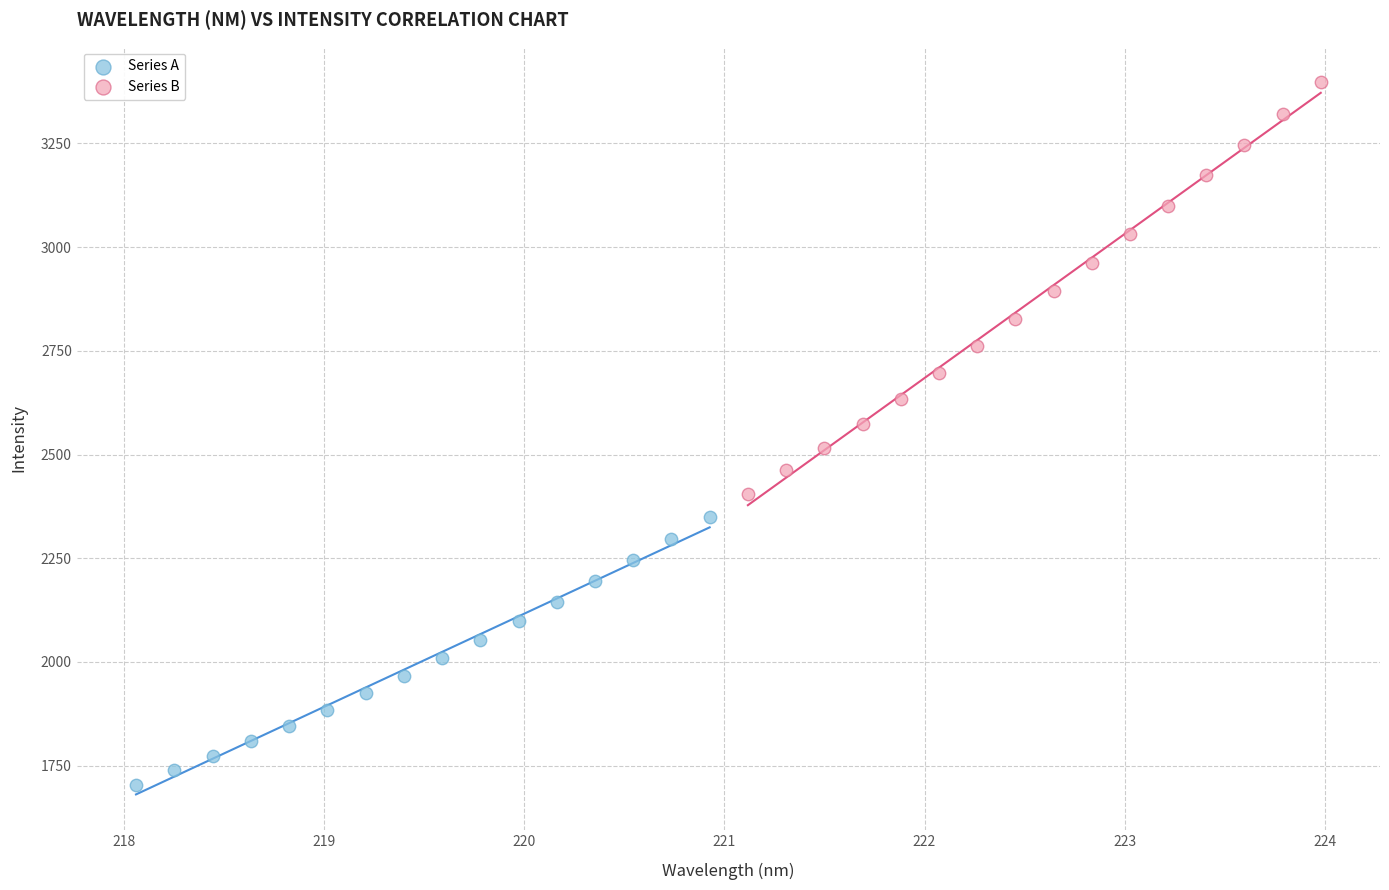

Which series has the largest Y range (max minus min)?

Series B